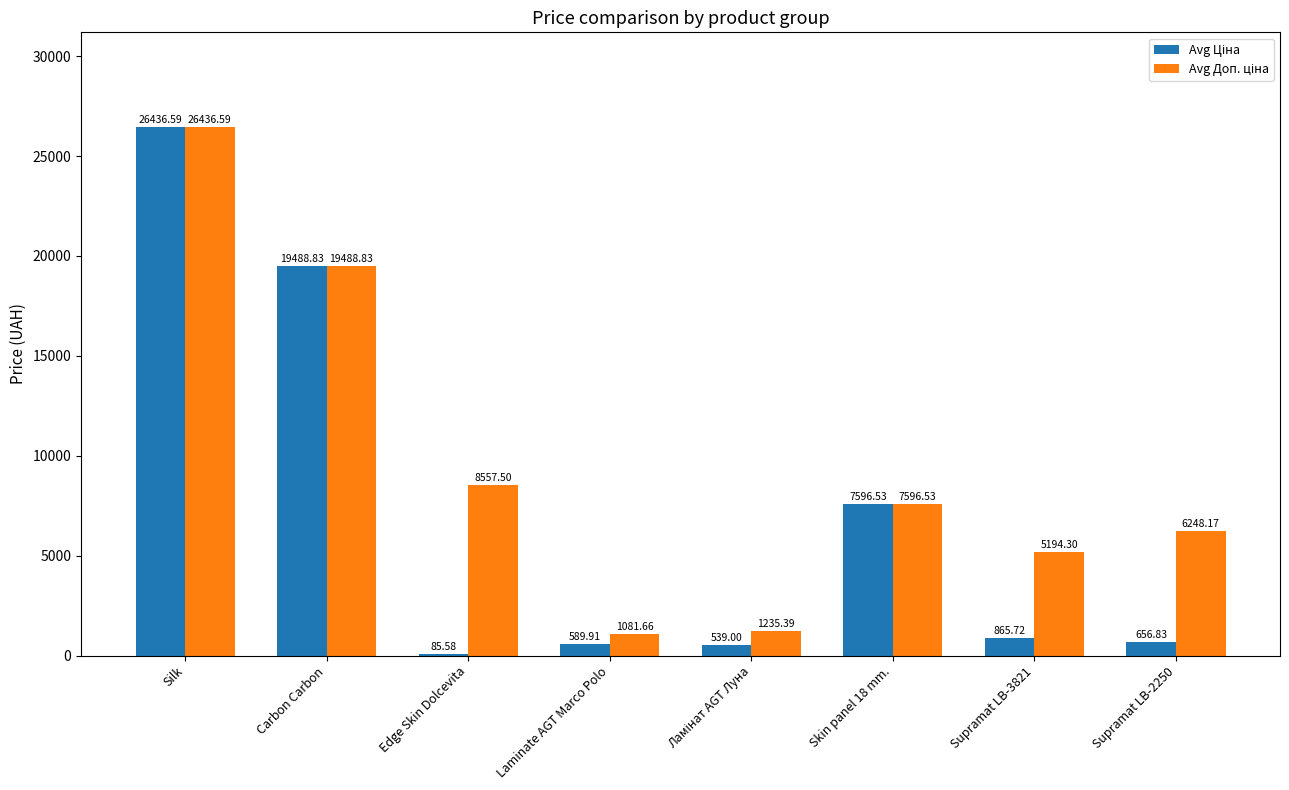

At which category is the sum across all series the highest?

Silk